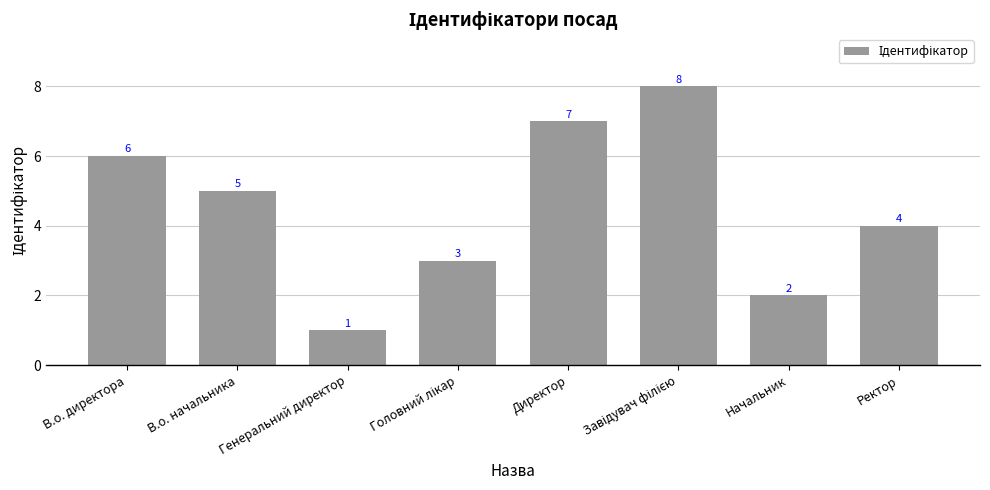

What is the sum of the values at В.о. начальника and Директор?

12